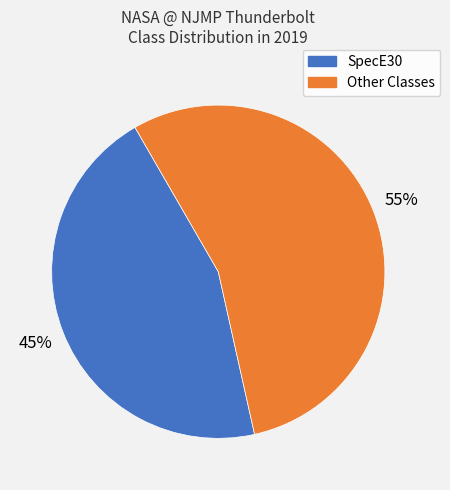

To the nearest percent, what is the average slice percentage?

50%